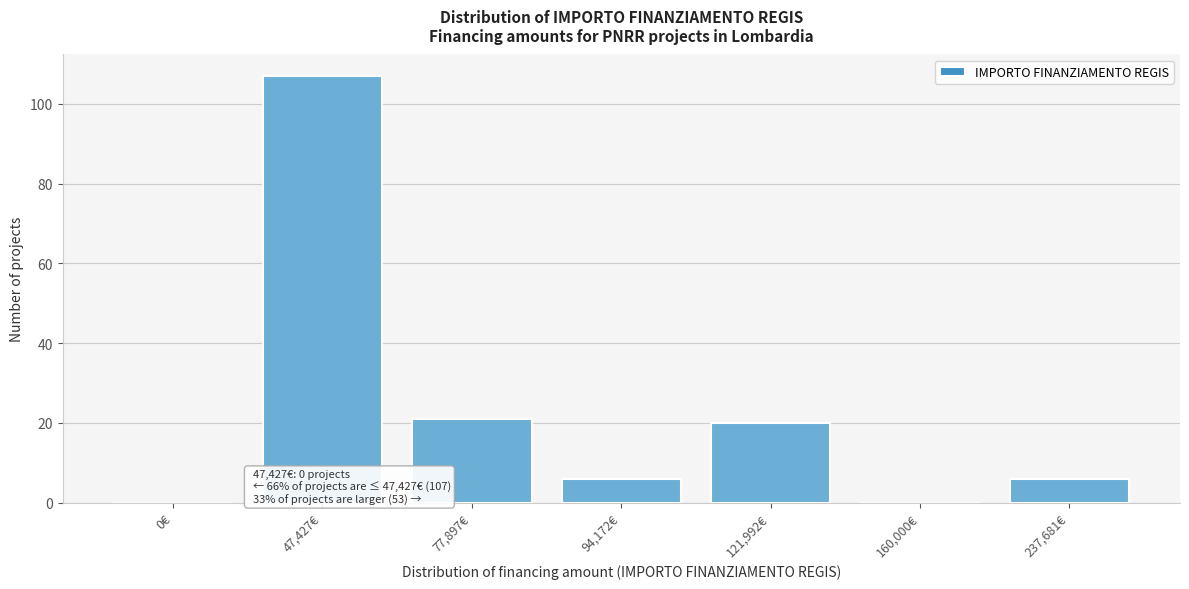

Reading right to left, list all the values displayed in this chart.

237,681€=6	160,000€=0	121,992€=20	94,172€=6	77,897€=21	47,427€=107	0€=0